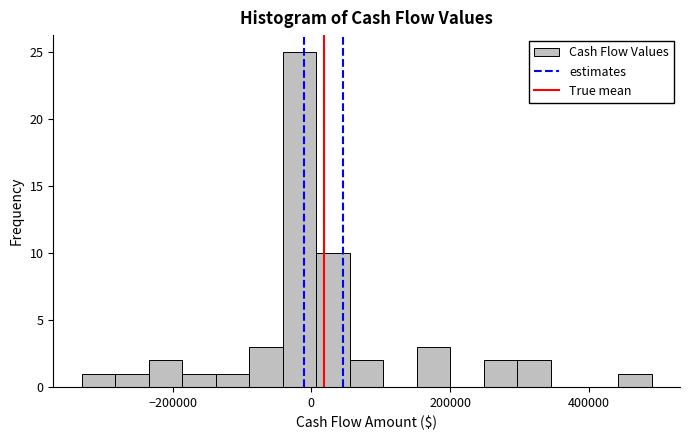

Read against the x-axis, roughly where is the centre of the tallest bar?

-20000